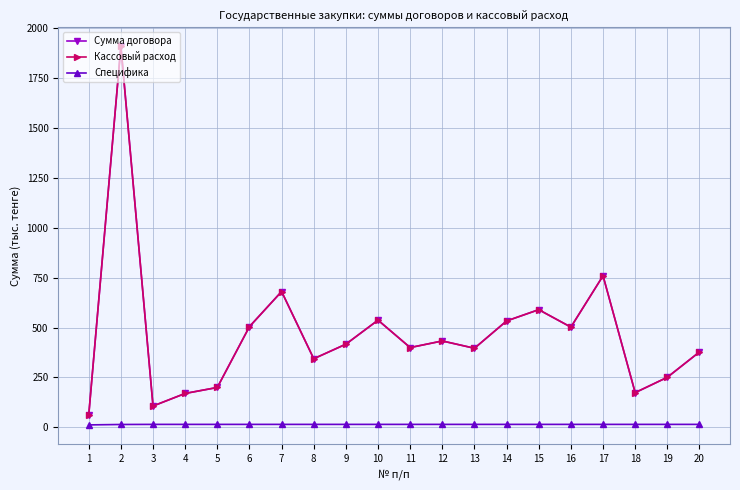

What is the sum of the Специфика values at 5 and 13?

29.8